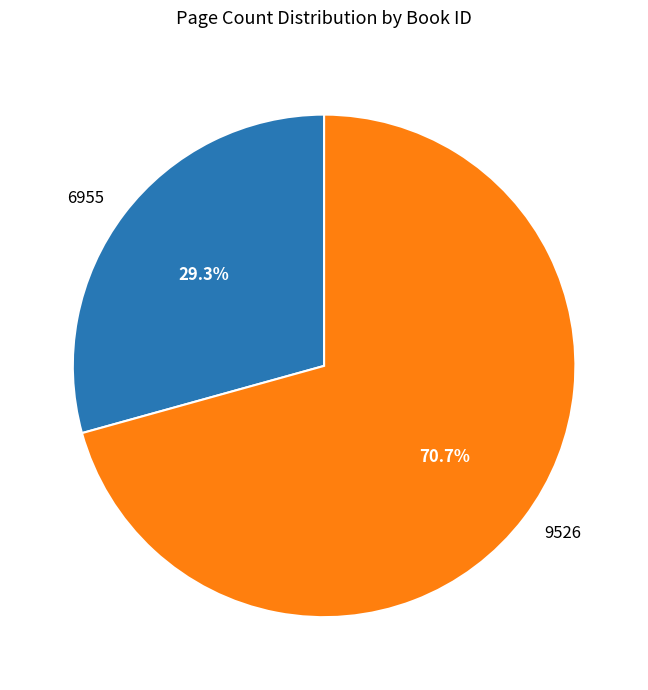

Does any single category account for the majority?

Yes